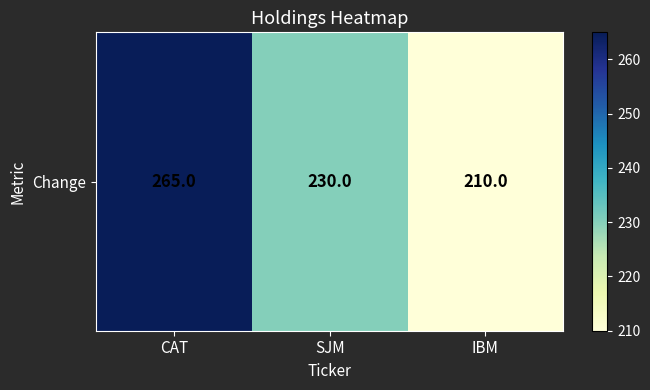

Is it true that the value at IBM is 313?

False